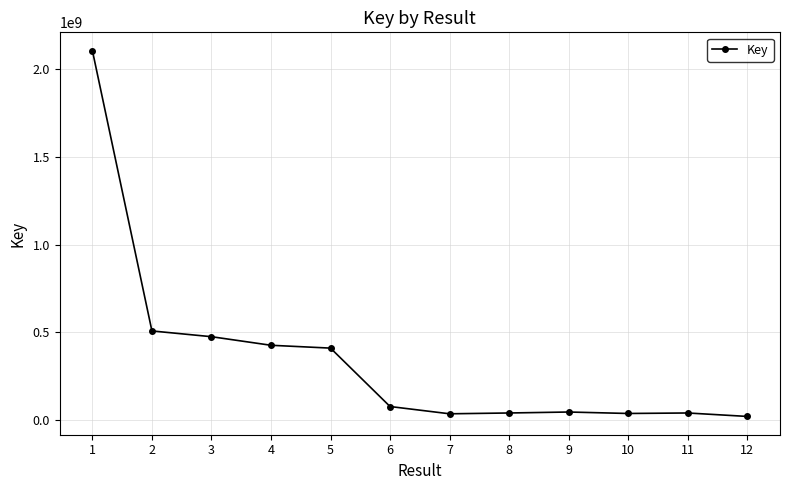

Does the chart display data point markers on the line(s)?

Yes